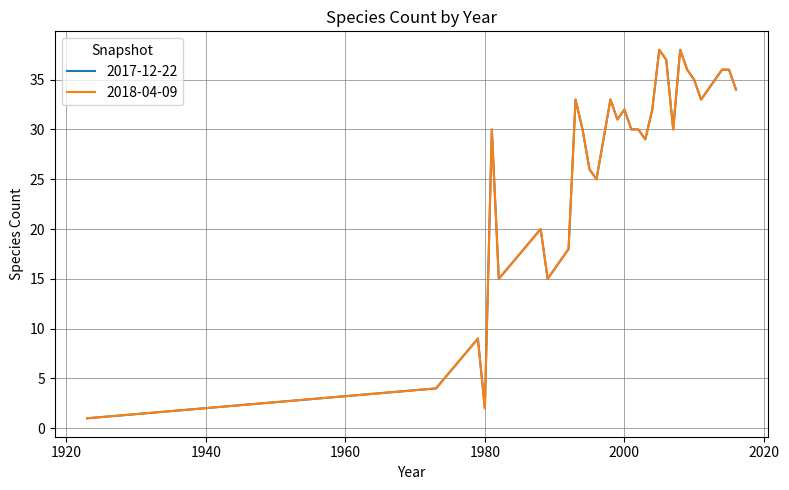

Does the chart have visible grid lines?

Yes